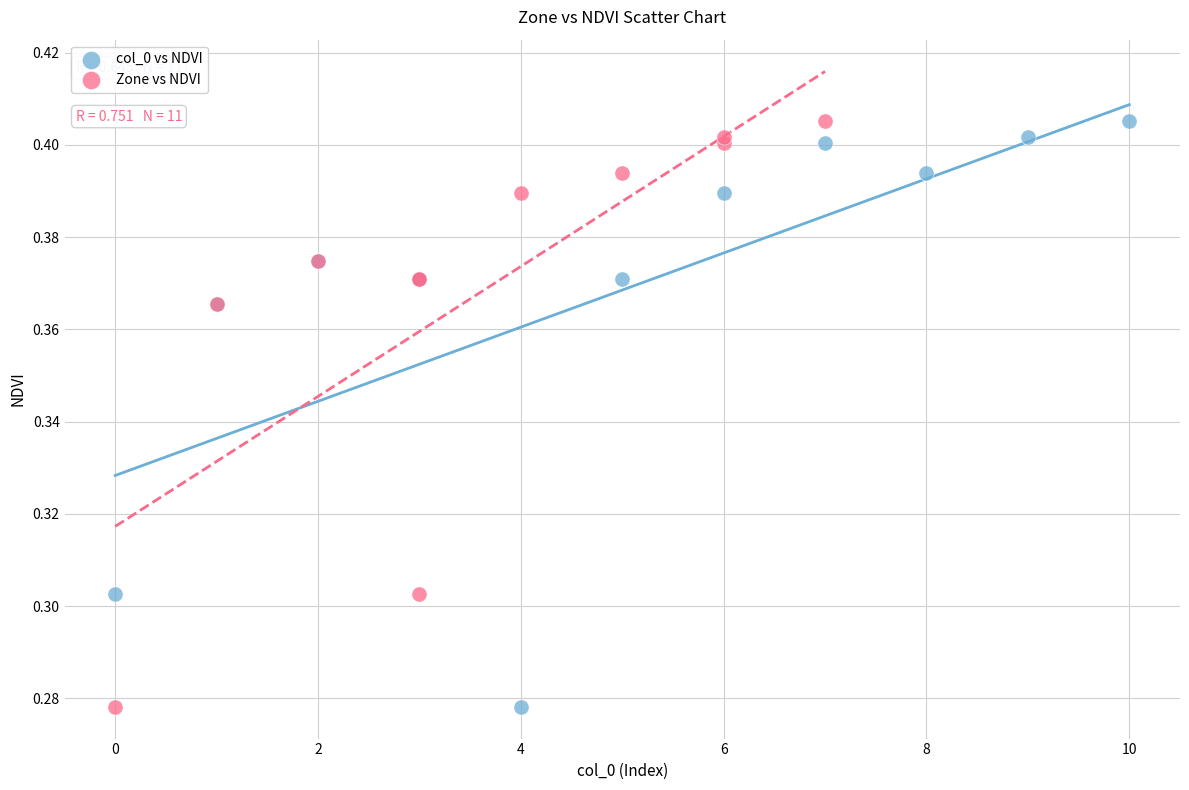

What are all the series names shown in the legend?

col_0 vs NDVI, Zone vs NDVI